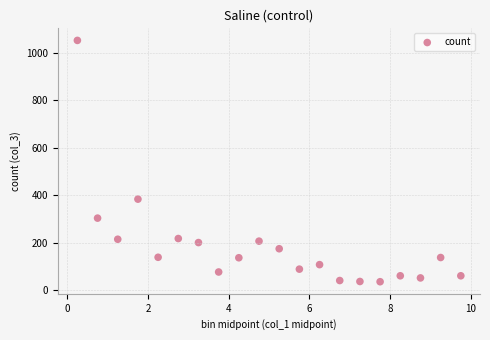

What Y value in the scatter plot is closest to 543?

383